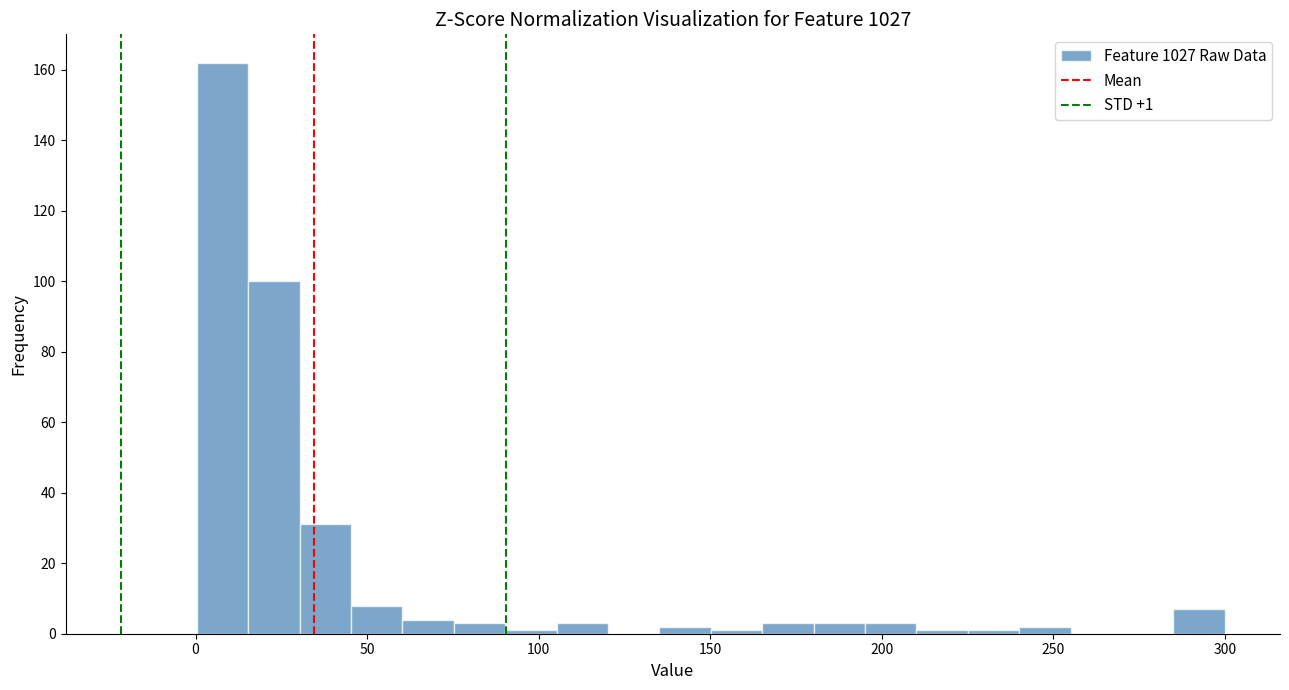

Around what value on the x-axis is the tallest bar? Give the approximate position of its centre, as read against the axis.

10